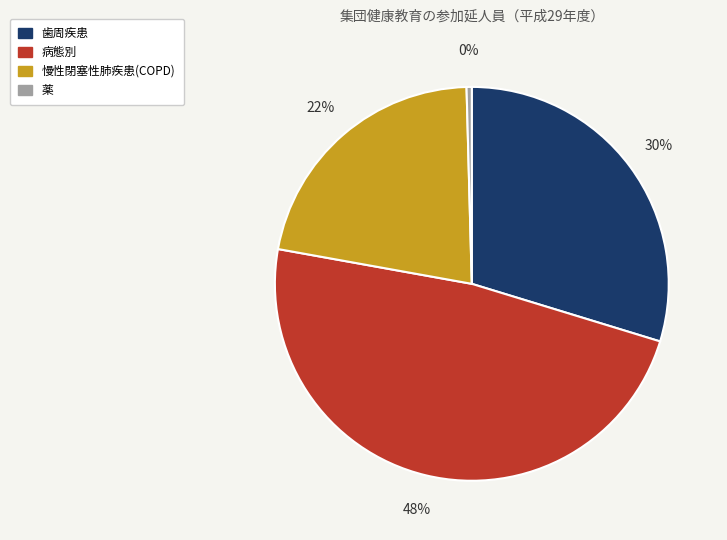

Is there a majority slice in this chart?

No